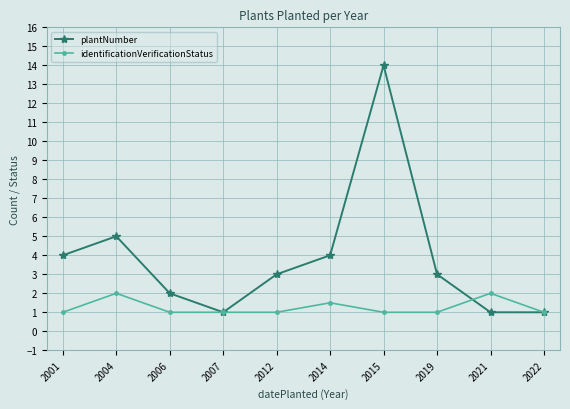

At which category is the sum across all series the highest?

2015